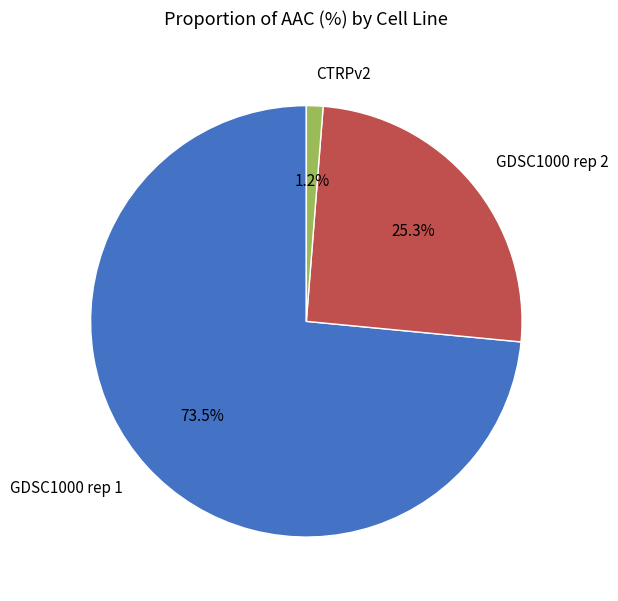

The GDSC1000 rep 2 slice represents 25% of the pie. True or false?

True